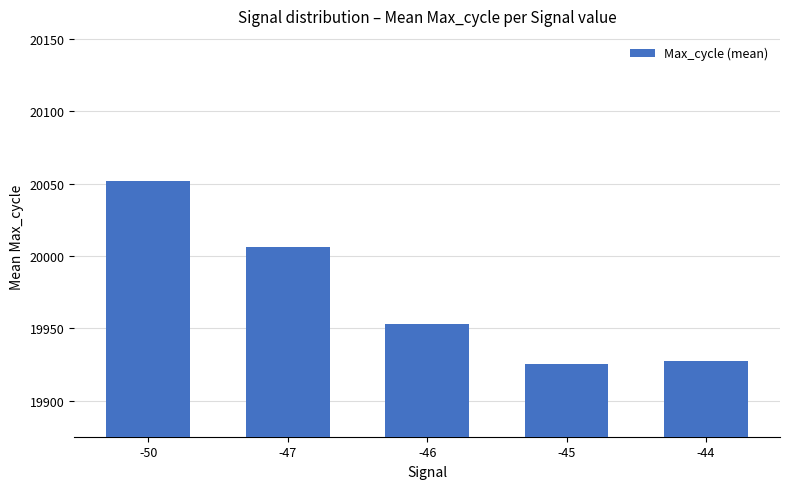

Does the chart contain any negative values?

No